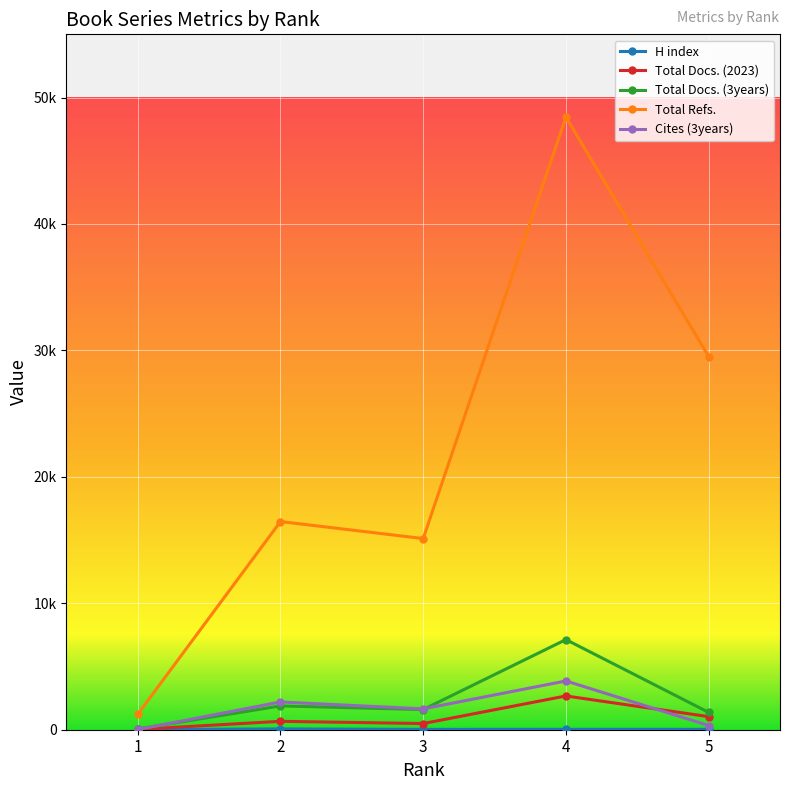

Which series has the largest total across all categories?

Total Refs.